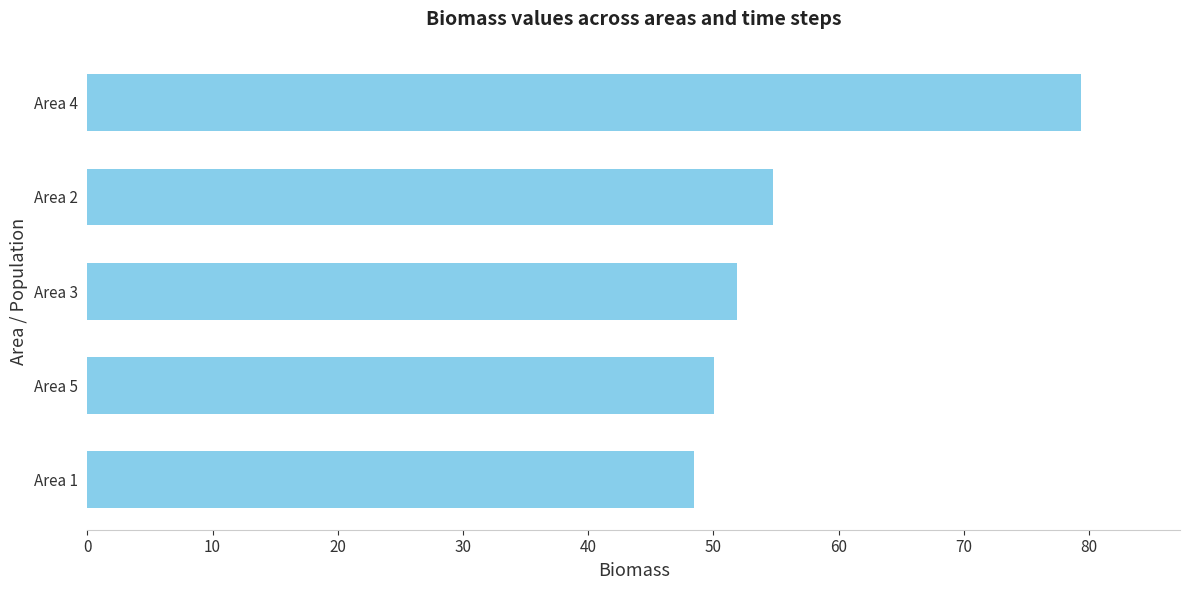

How many data points are less than 51?

2